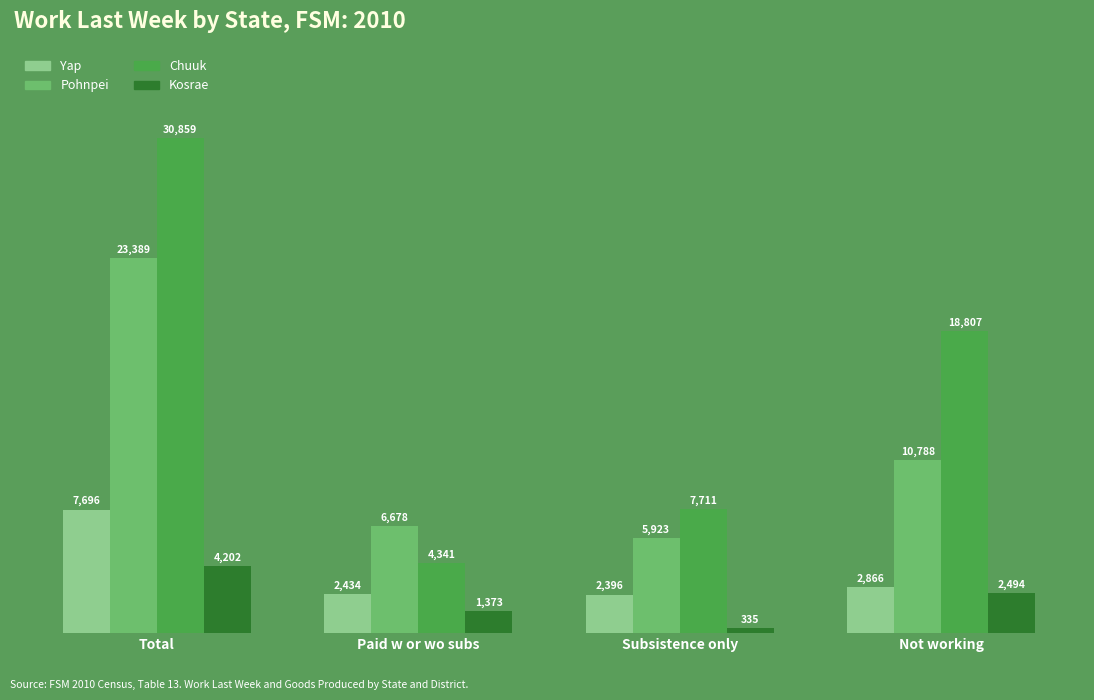

Between Total and Subsistence only, which series saw the biggest shift?

Chuuk